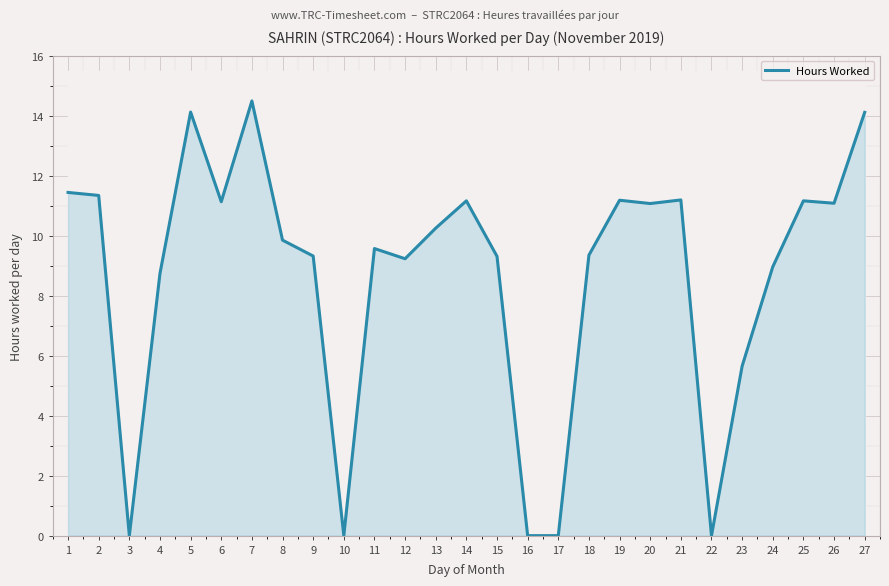

At which category does the chart reach its peak across all series?

7